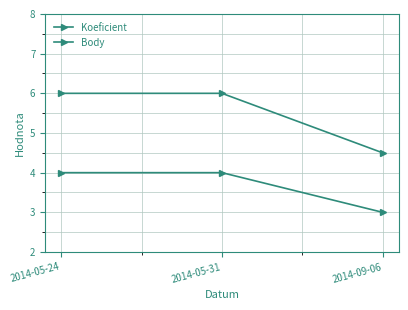

Reading left to right, what are all the values shown in this chart?

Koeficient: 4.0	4.0	3.0
Body: 6.0	6.0	4.5